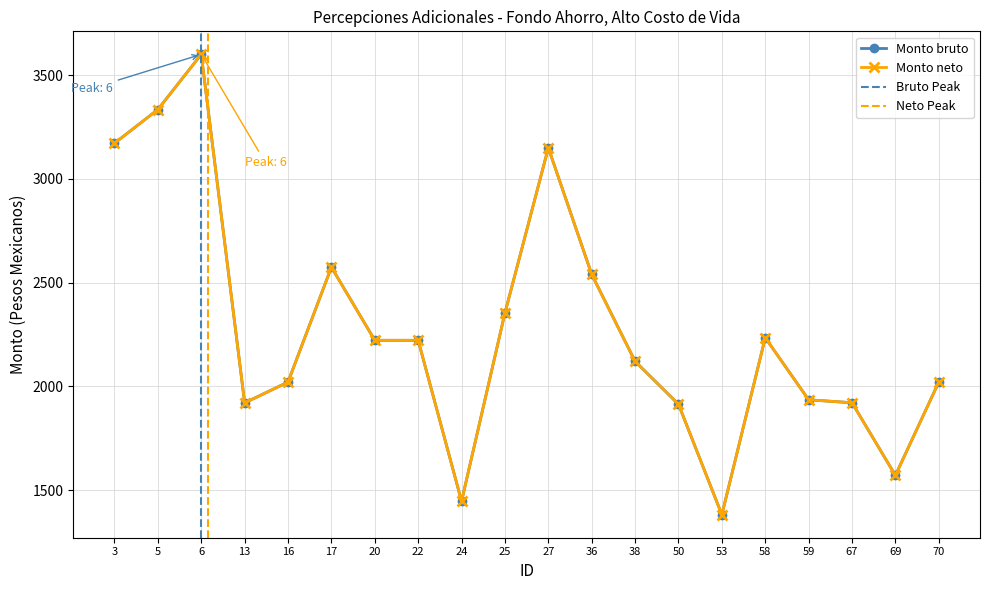

Does the chart have visible grid lines?

Yes